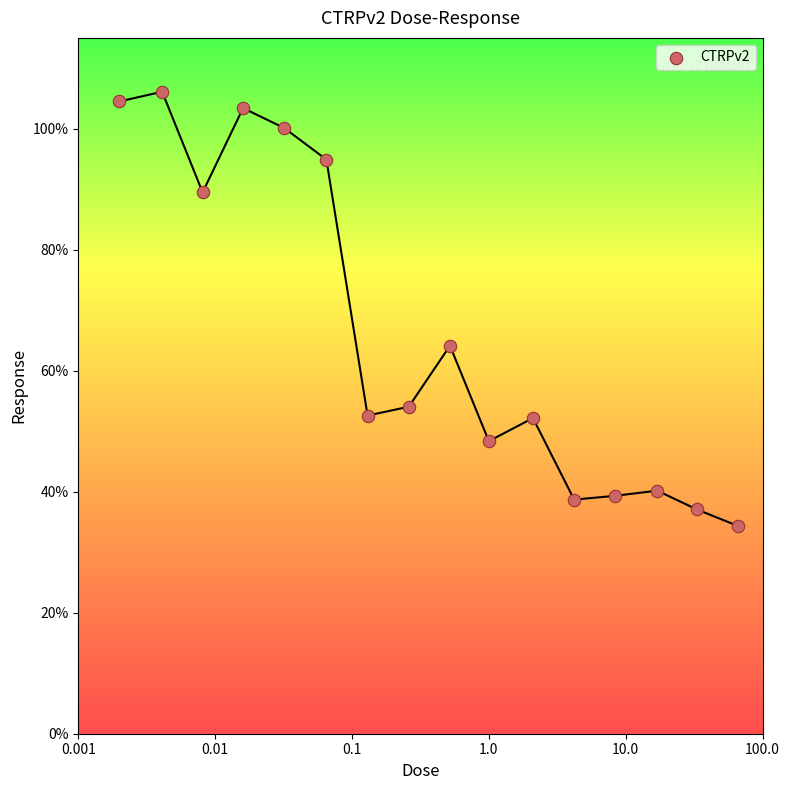

What is the range of Y values (max minus min)?

71.8